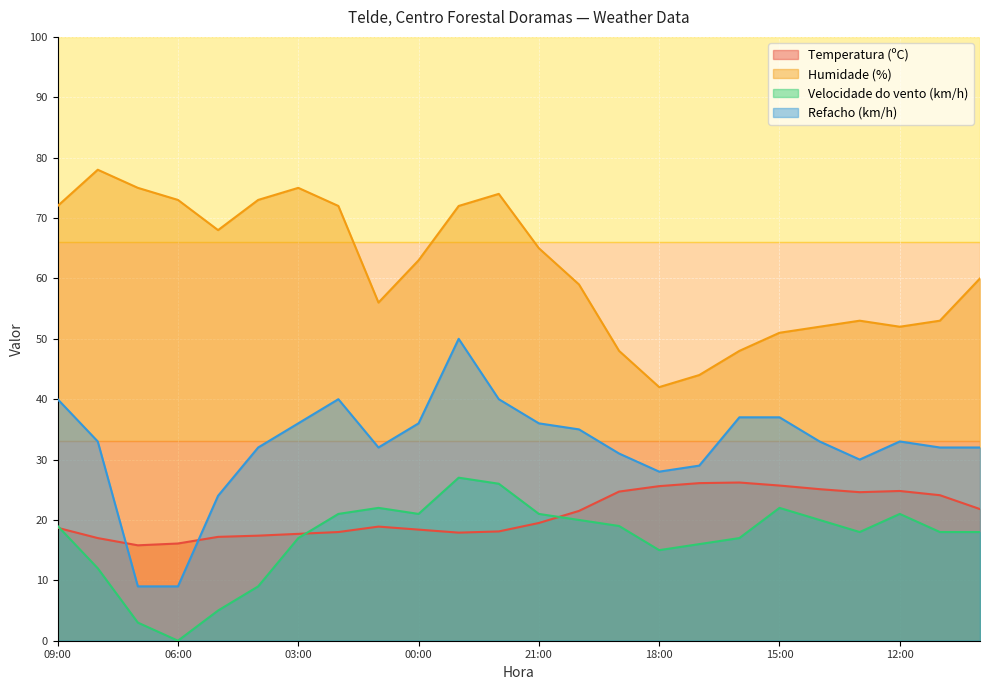

How many lines are shown in the chart?

4